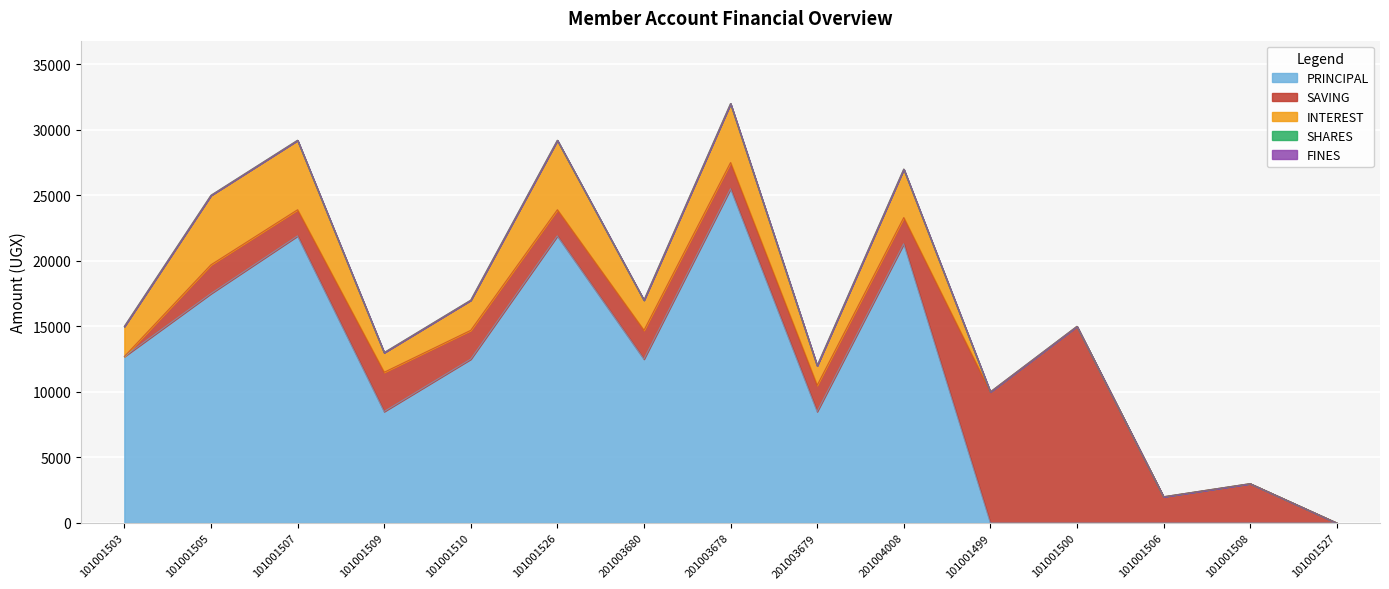

True or false: SAVING has a value of 6297 at 101001503.

False